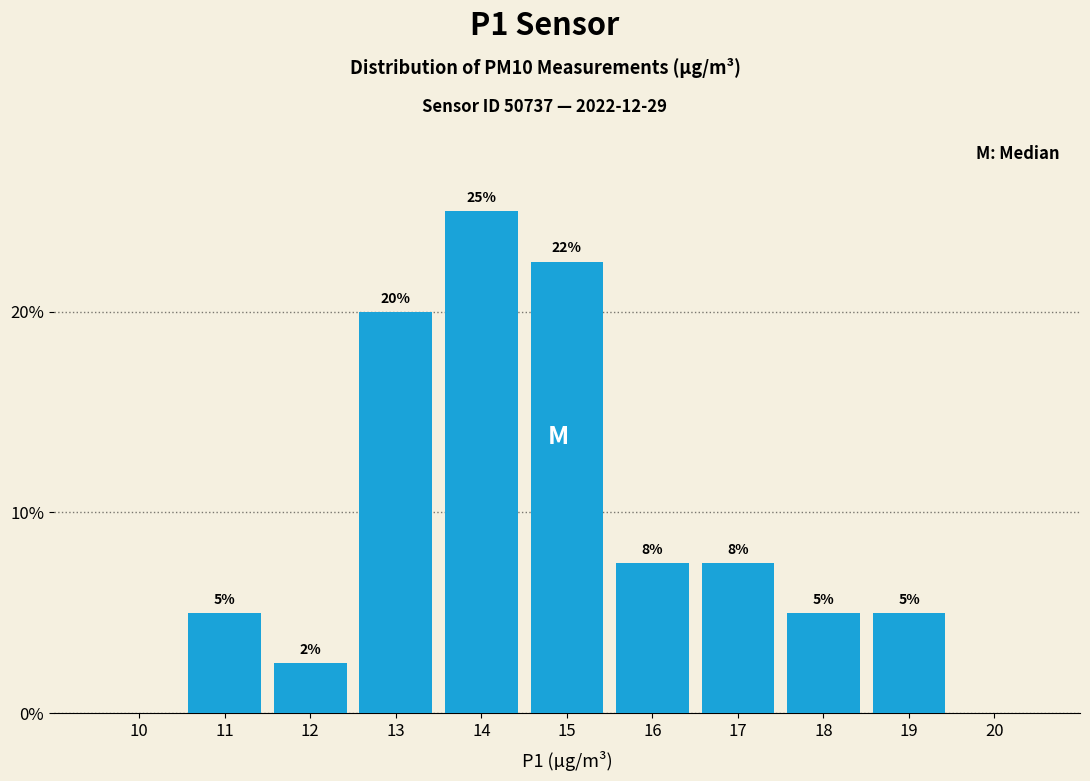

Read the value at 19.

5.0